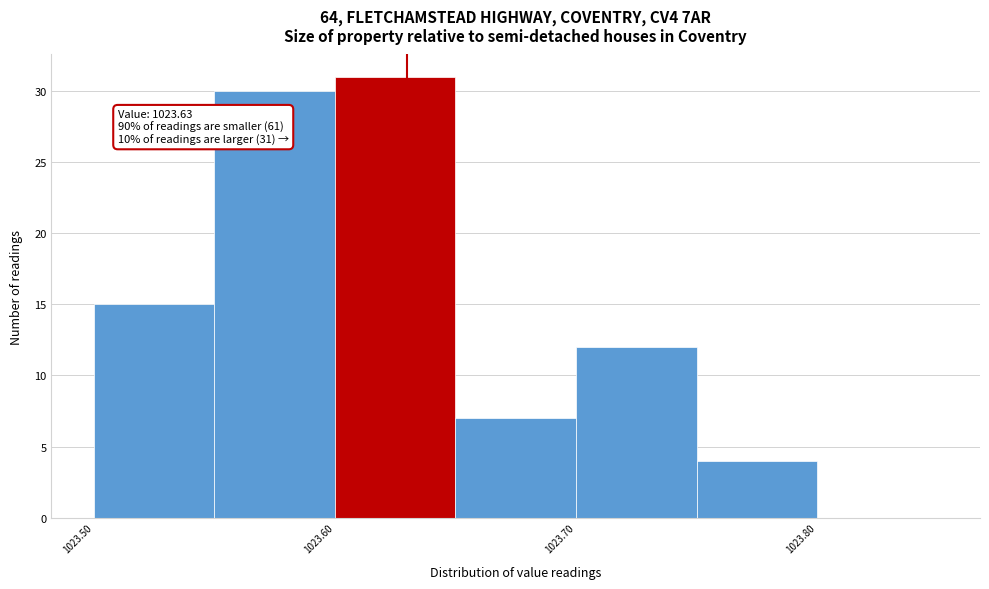

Over which range of the x-axis is the bar tallest?

1023.60 to 1023.65